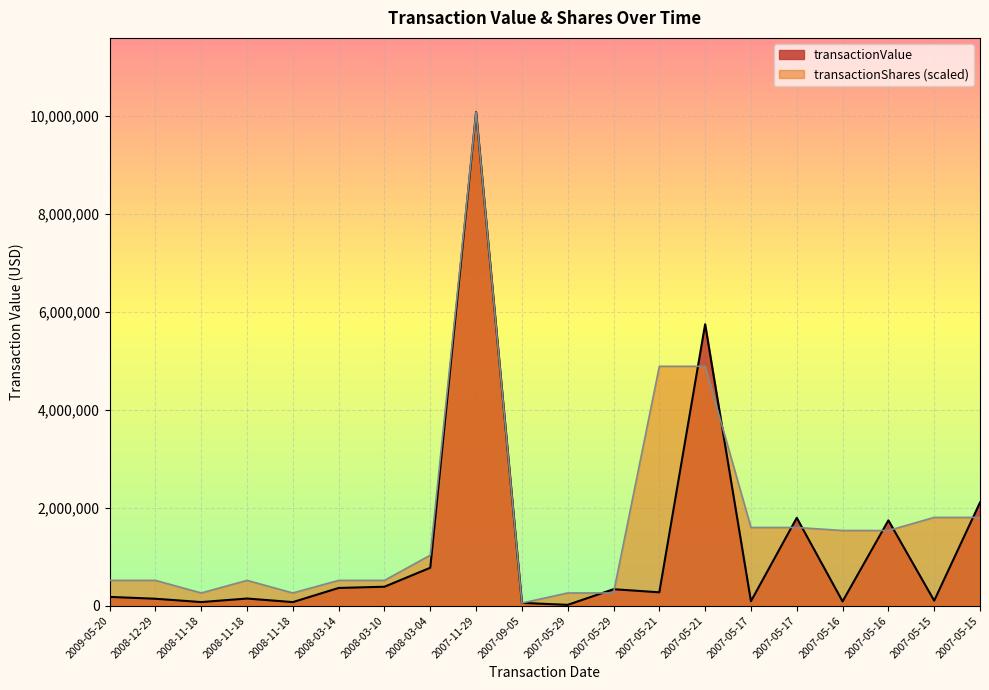

Read the transactionValue value at 2007-05-17.

1792363